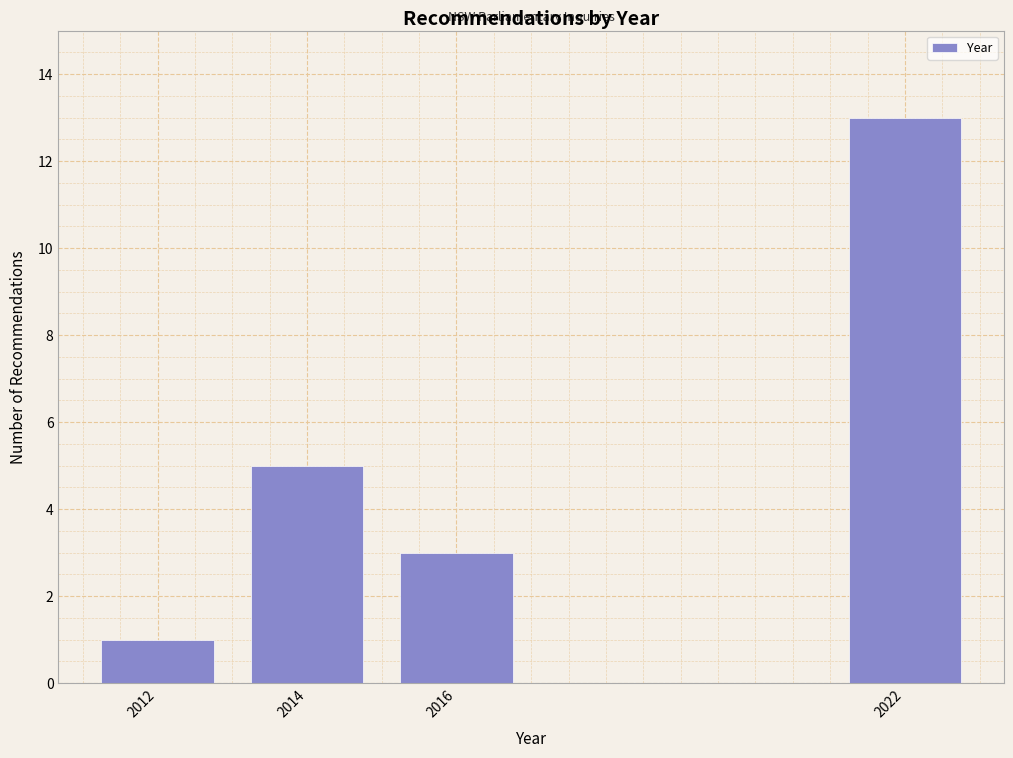

Reading left to right, extract all data points from this chart.

1	5	3	13